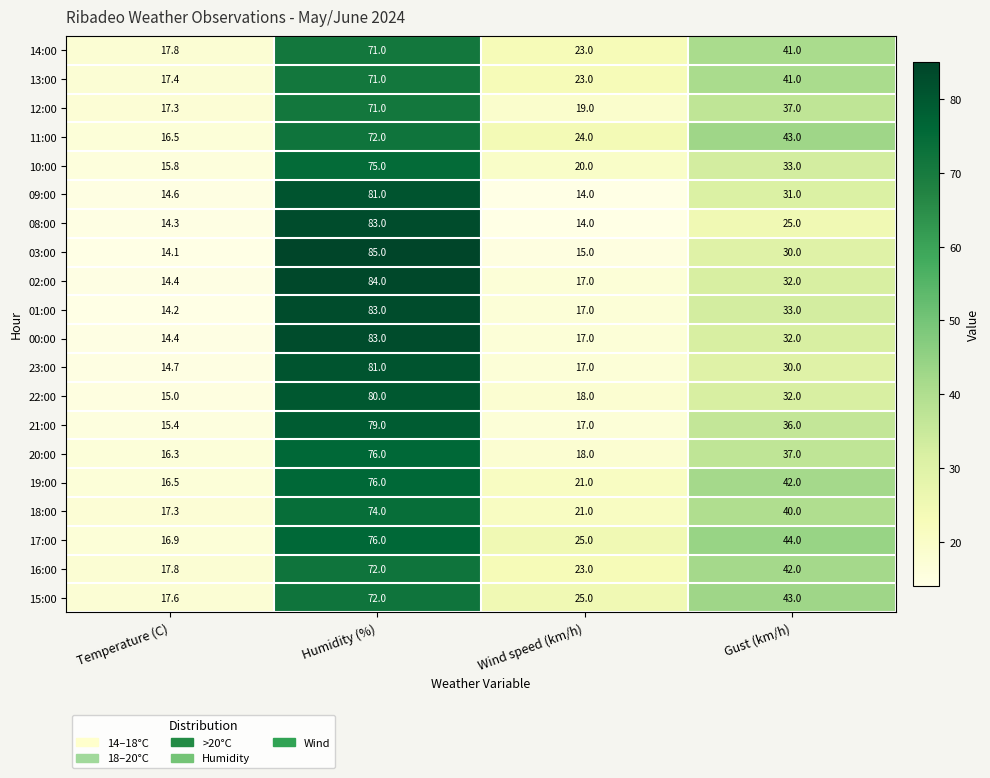

How many series are shown in this chart?

20